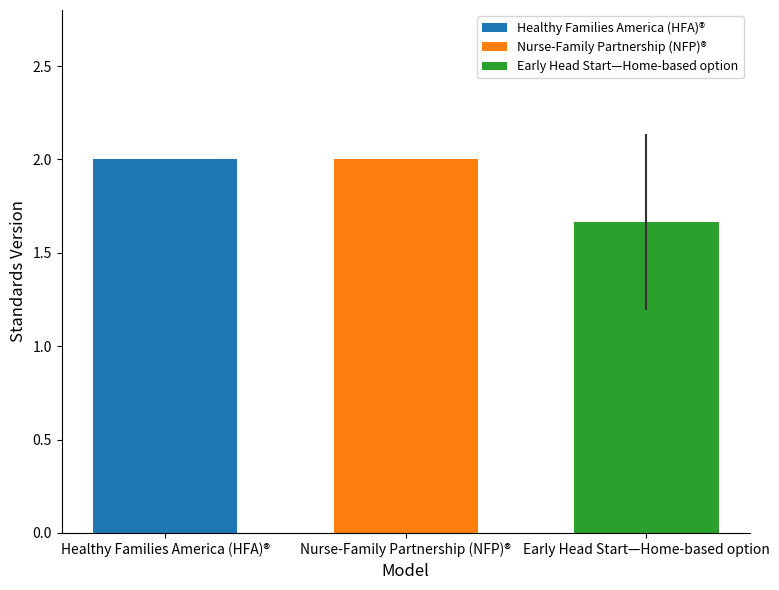

True or false: Early Head Start—Home-based option has a value of 2.8 at Nurse-Family Partnership (NFP)®.

False